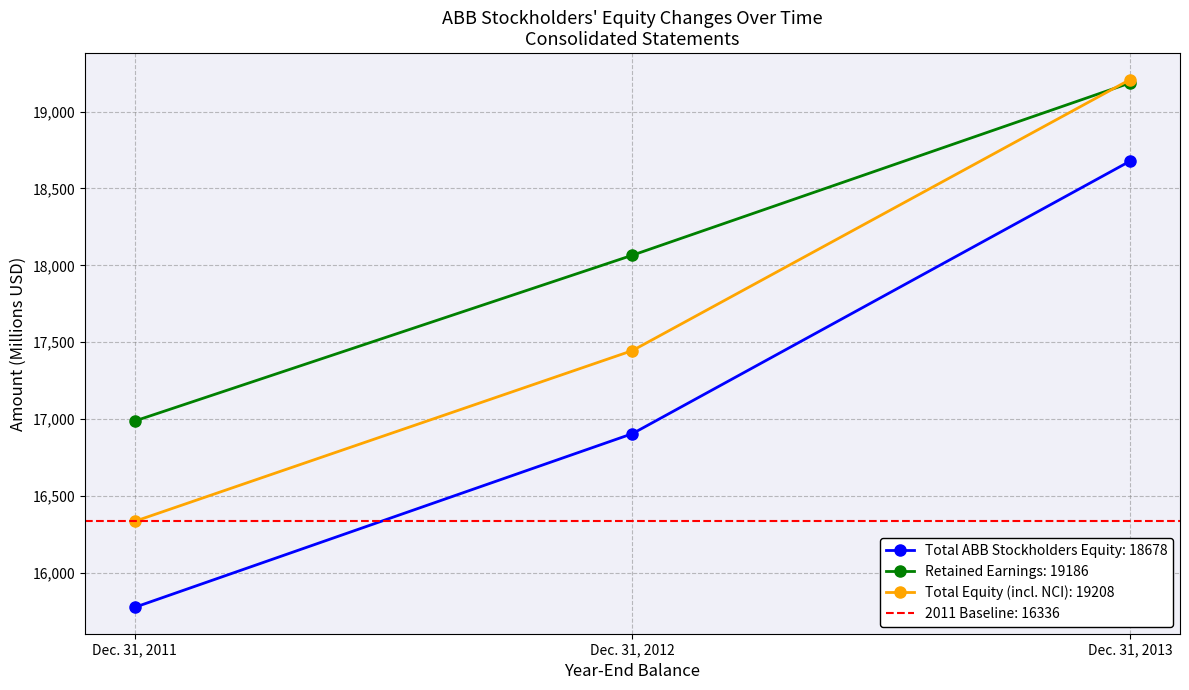

Between Dec. 31, 2011 and Dec. 31, 2013, which series saw the biggest shift?

Total